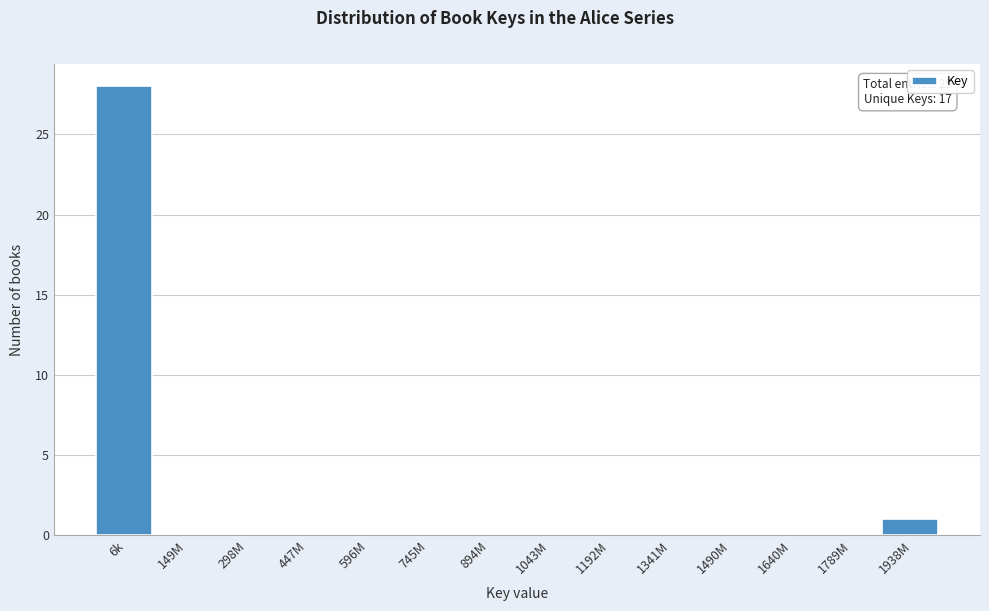

Reading left to right, transcribe all the data shown in this chart.

6k=28	149M=0	298M=0	447M=0	596M=0	745M=0	894M=0	1043M=0	1192M=0	1341M=0	1490M=0	1640M=0	1789M=0	1938M=1